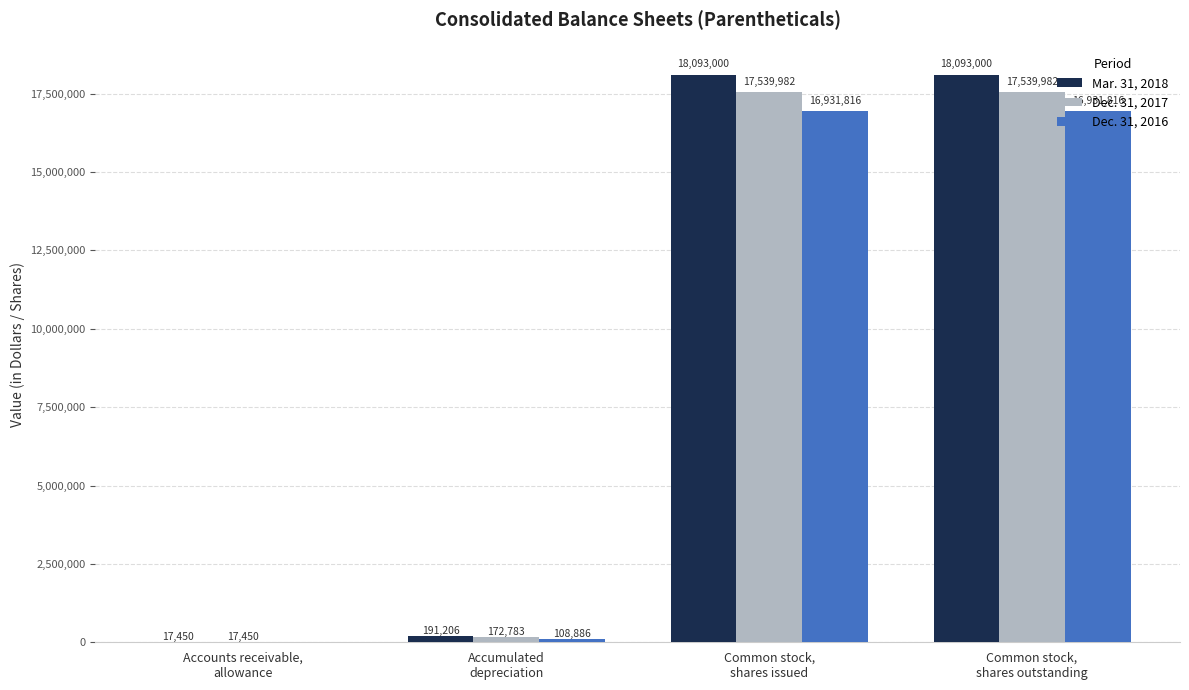

Reading right to left, list all the values displayed in this chart.

Mar. 31, 2018: 18093000	18093000	191206	17450
Dec. 31, 2017: 17539982	17539982	172783	17450
Dec. 31, 2016: 16931816	16931816	108886	0